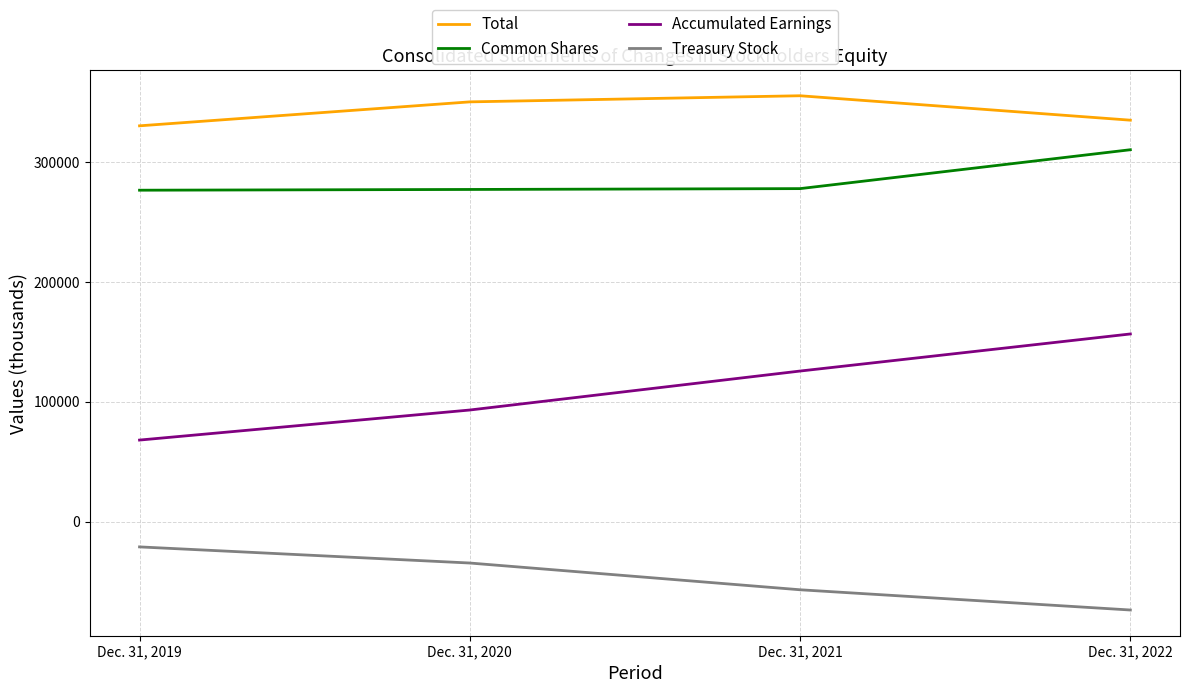

Count the number of data series in this chart.

4